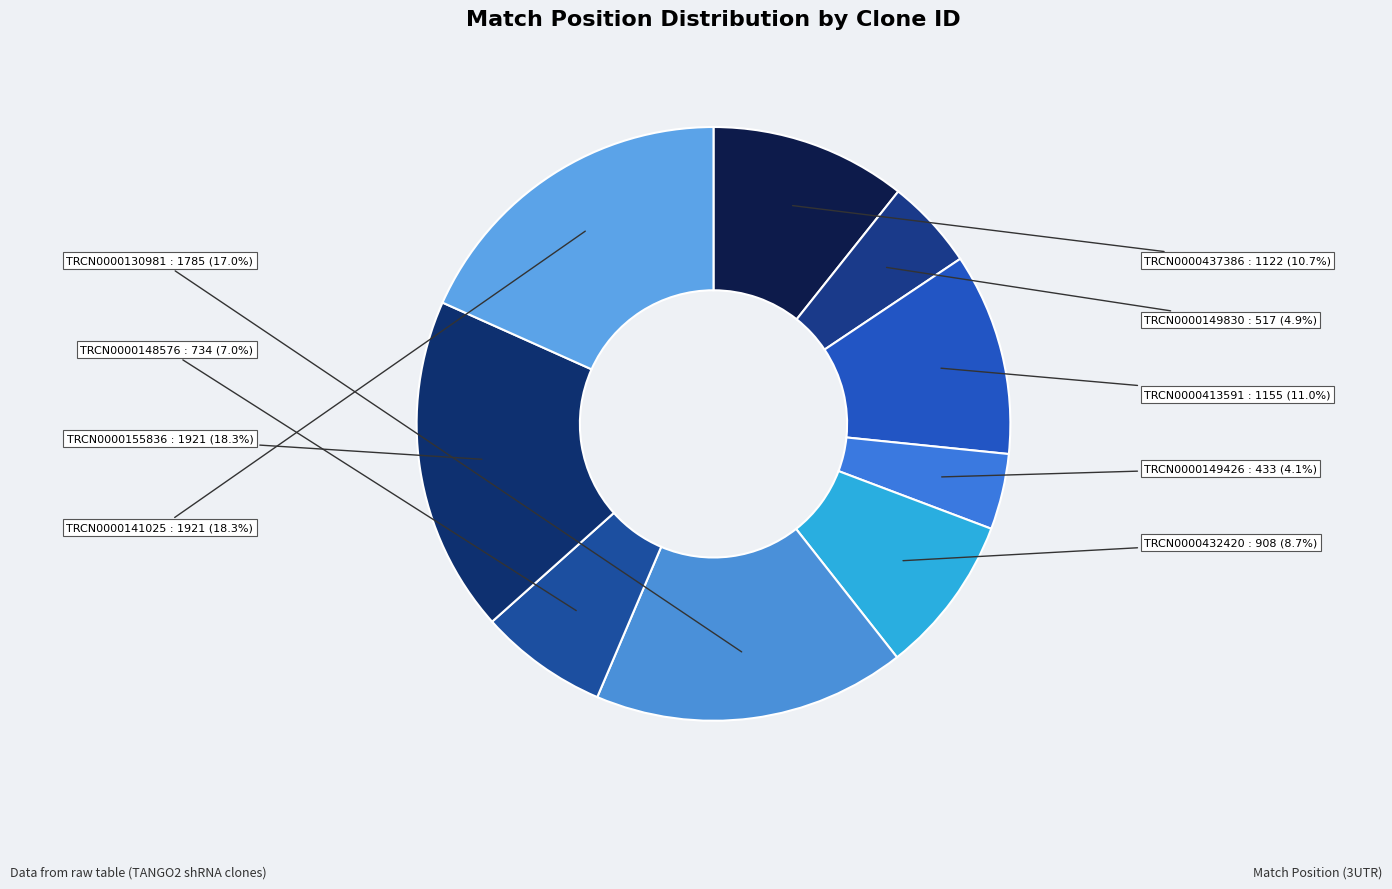

Does any single category account for the majority?

No